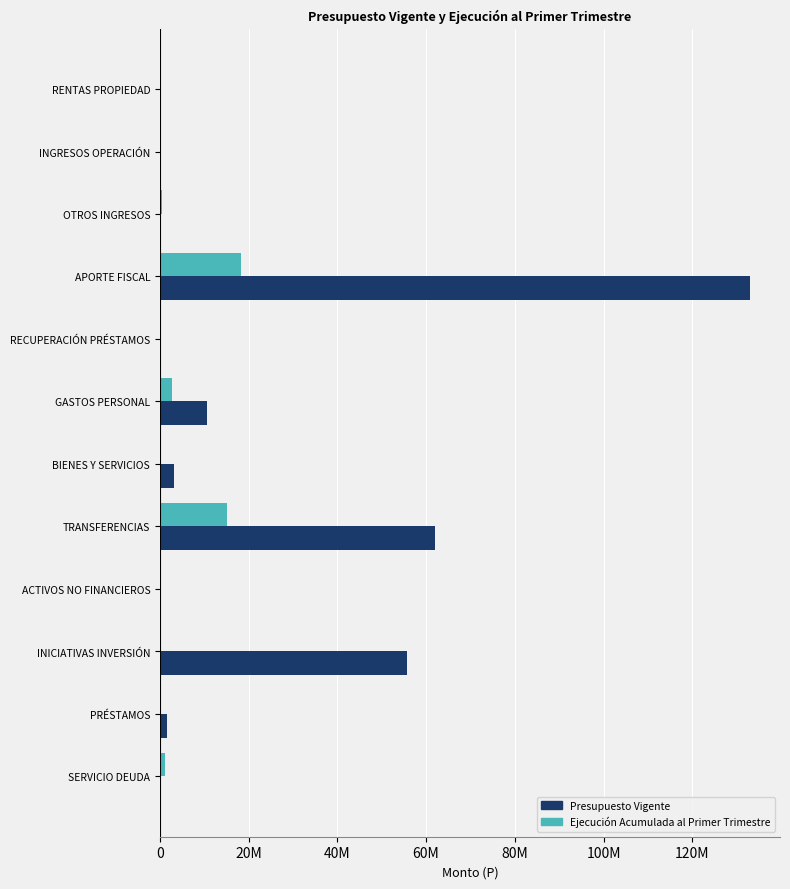

What position from the left is SERVICIO DEUDA?

12